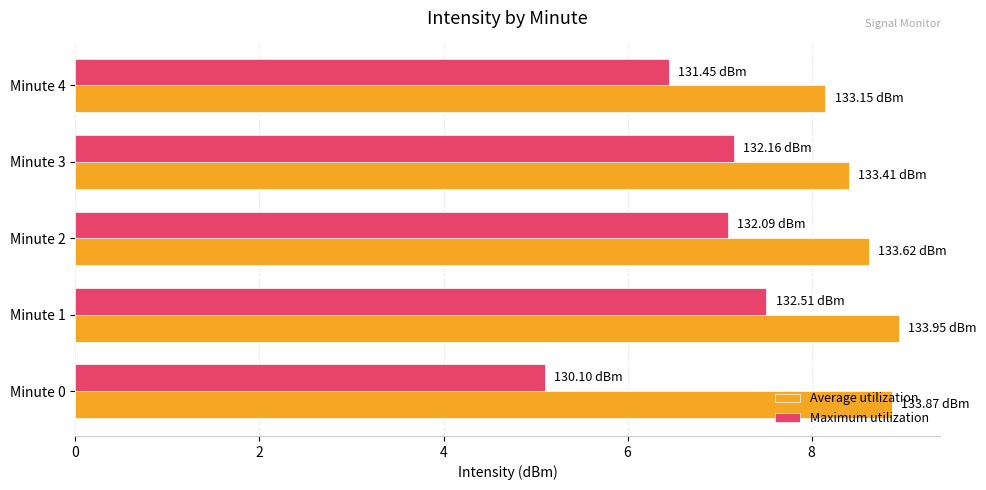

What is the average value of the Average utilization series?

8.6